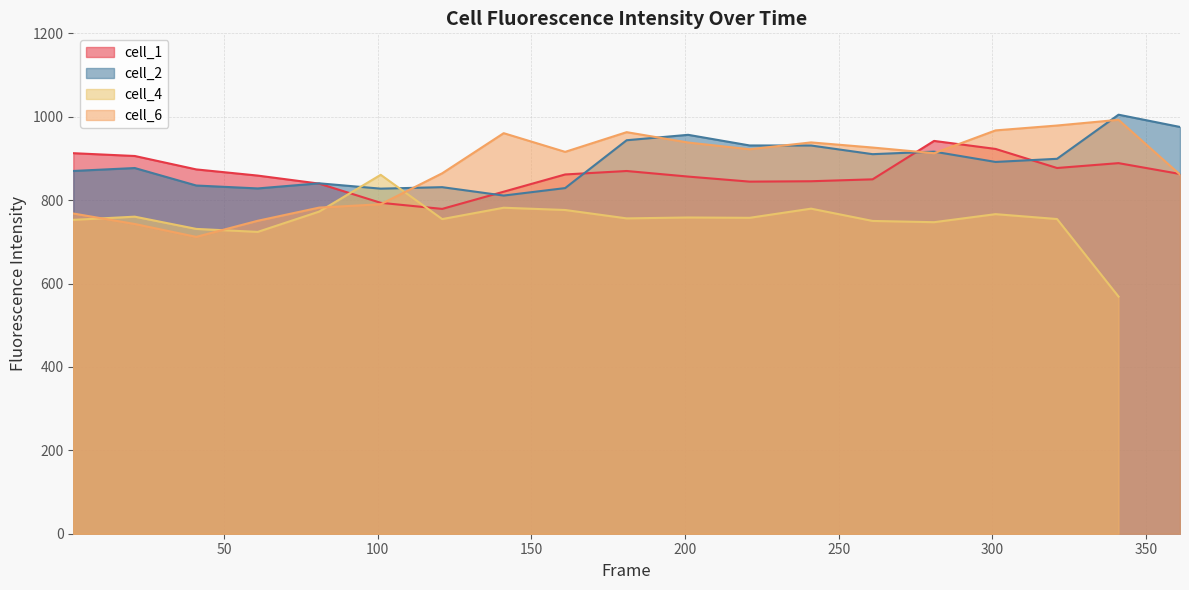

What is the value of the 3rd point from the left?

41